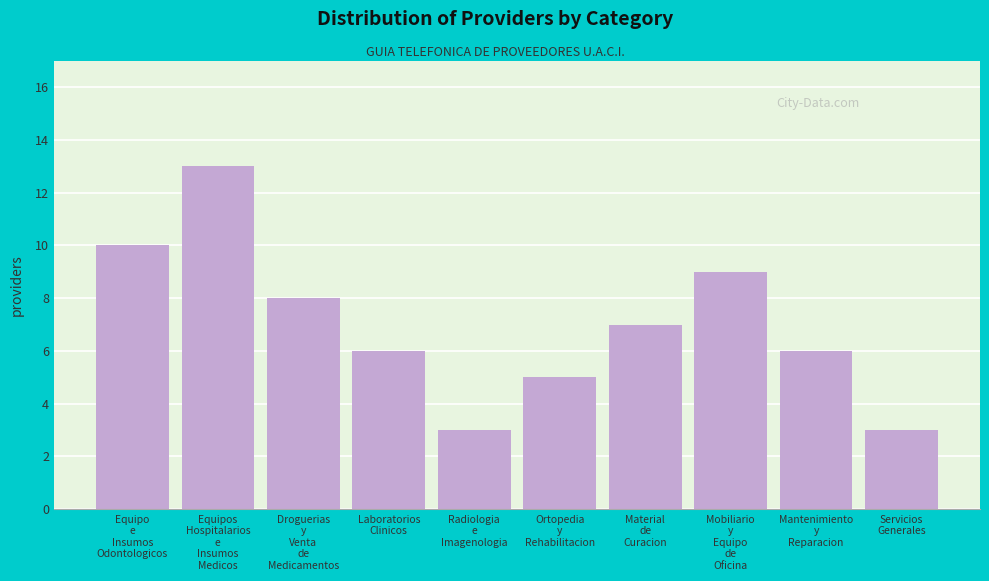

Reading right to left, what are all the values shown in this chart?

3	6	9	7	5	3	6	8	13	10